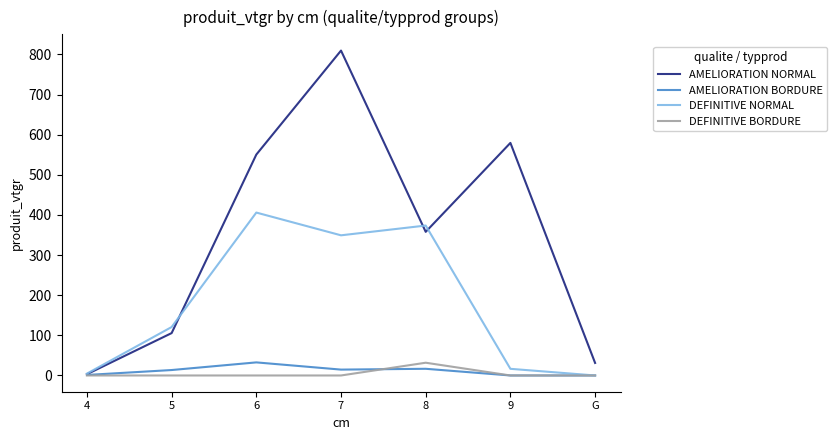

The value of DEFINITIVE NORMAL at G is -132.8. True or false?

False